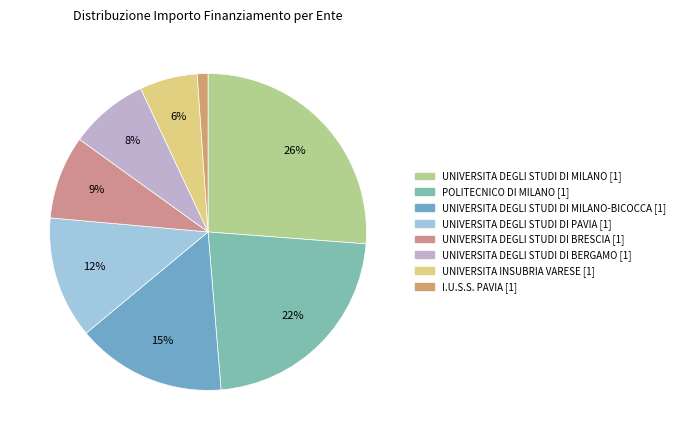

How many segments does this pie chart have?

8